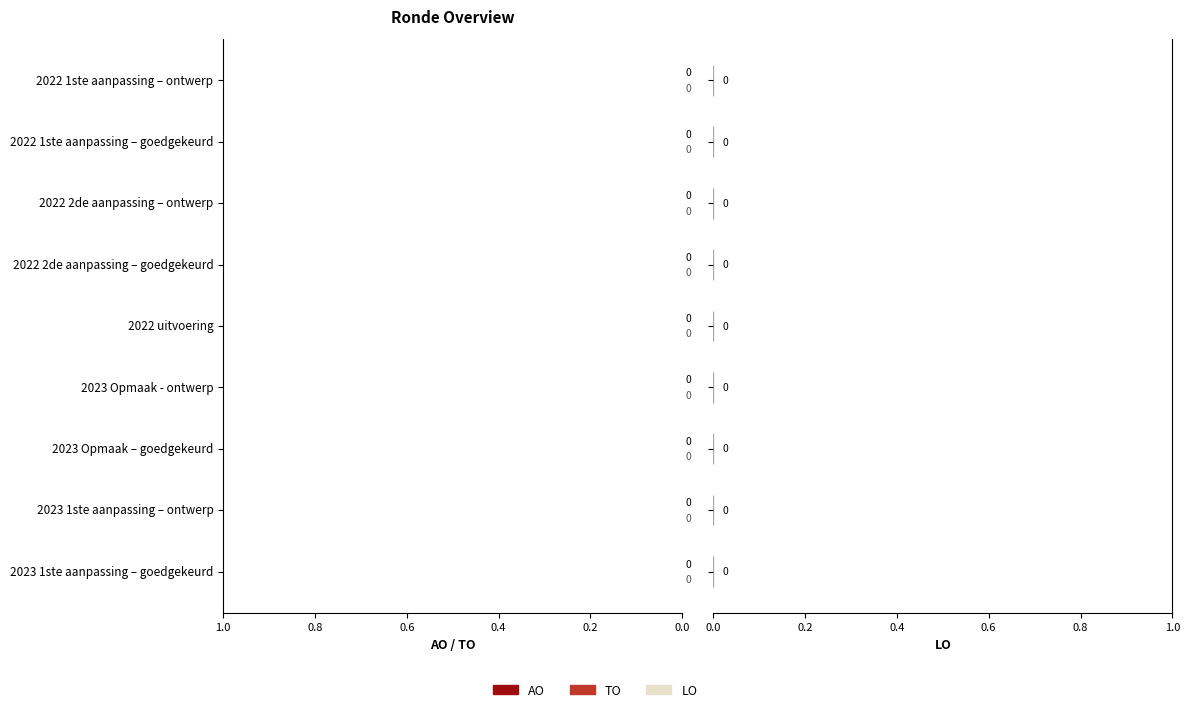

Is it true that AO equals 0.4 at 7?

False